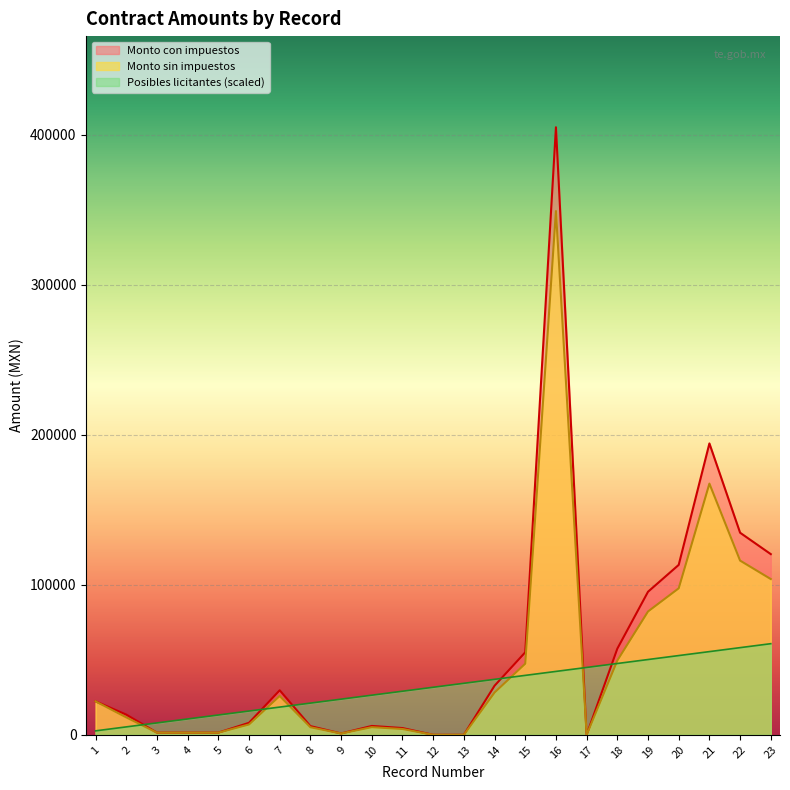

List the series in order of their peak value, lowest first.

Posibles licitantes (scaled), Monto sin impuestos, Monto con impuestos